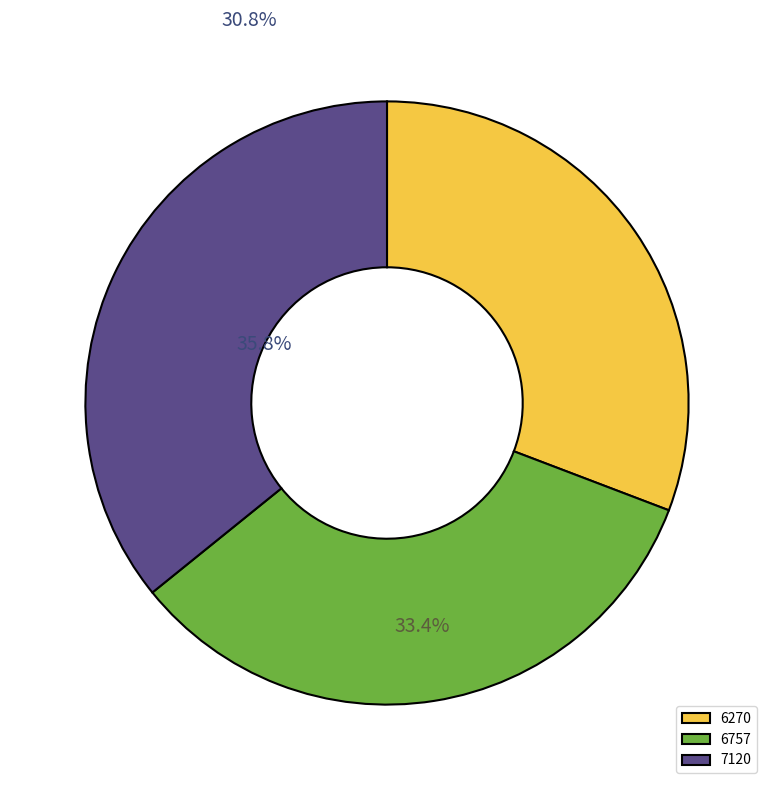

True or false: 7120 accounts for 36% of the total.

True